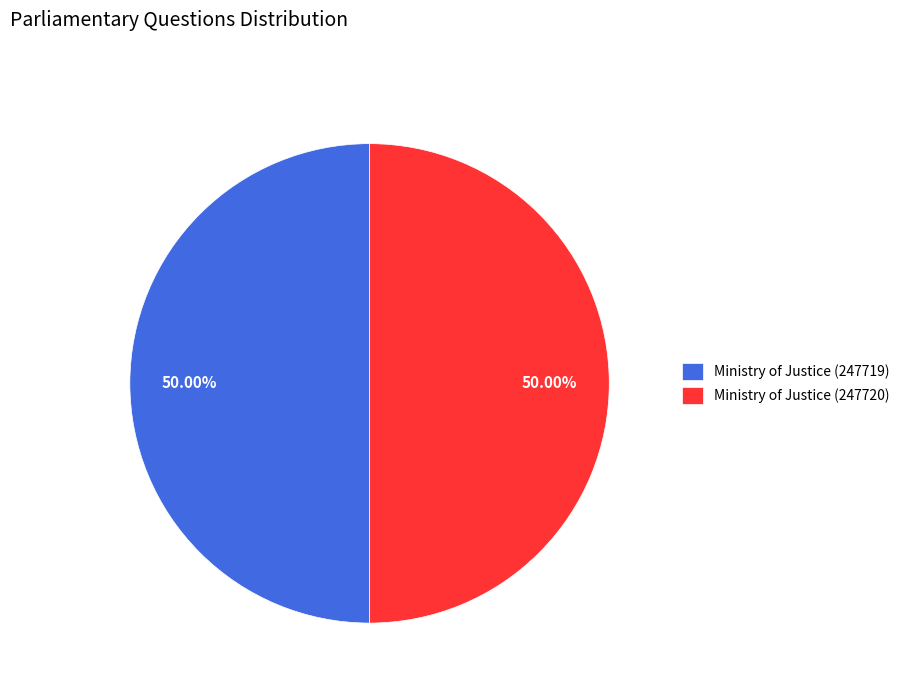

How many slices are in this pie chart?

2